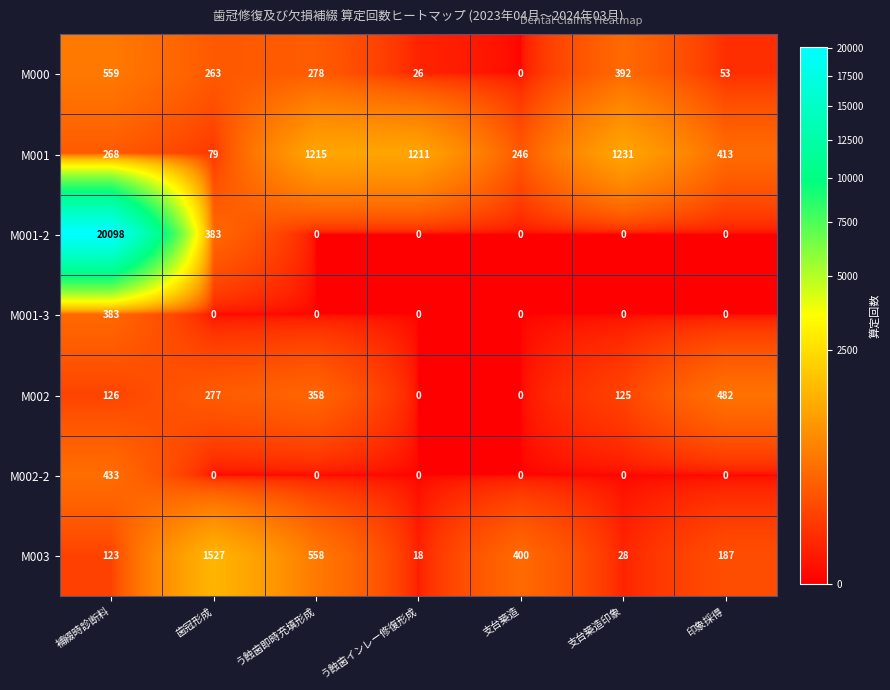

How many positive values does the M001-3 series have?

1